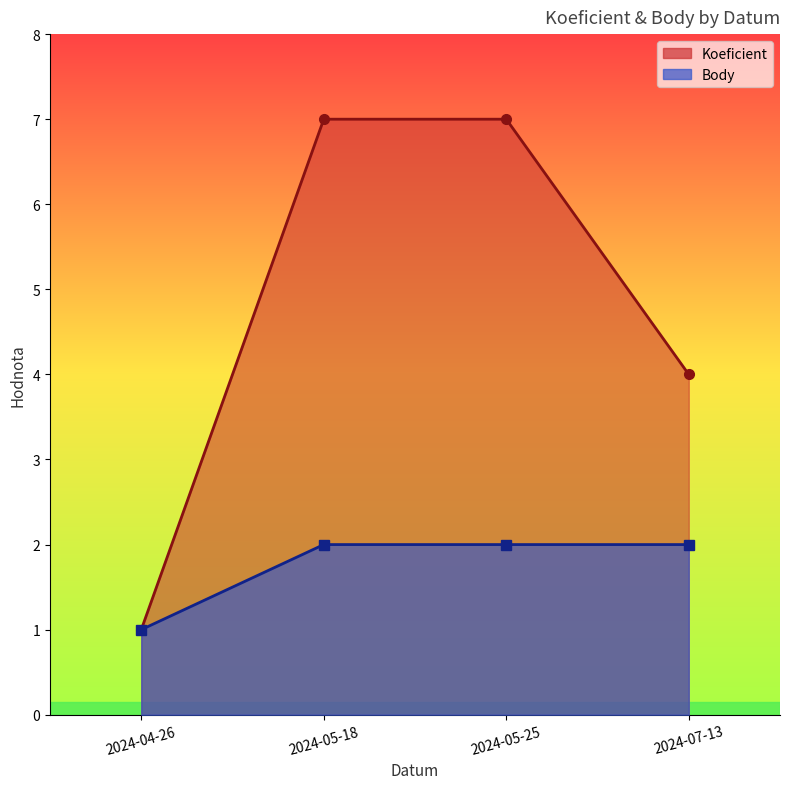

Reading left to right, what are all the values shown in this chart?

Koeficient: 1	7	7	4
Body: 1	2	2	2